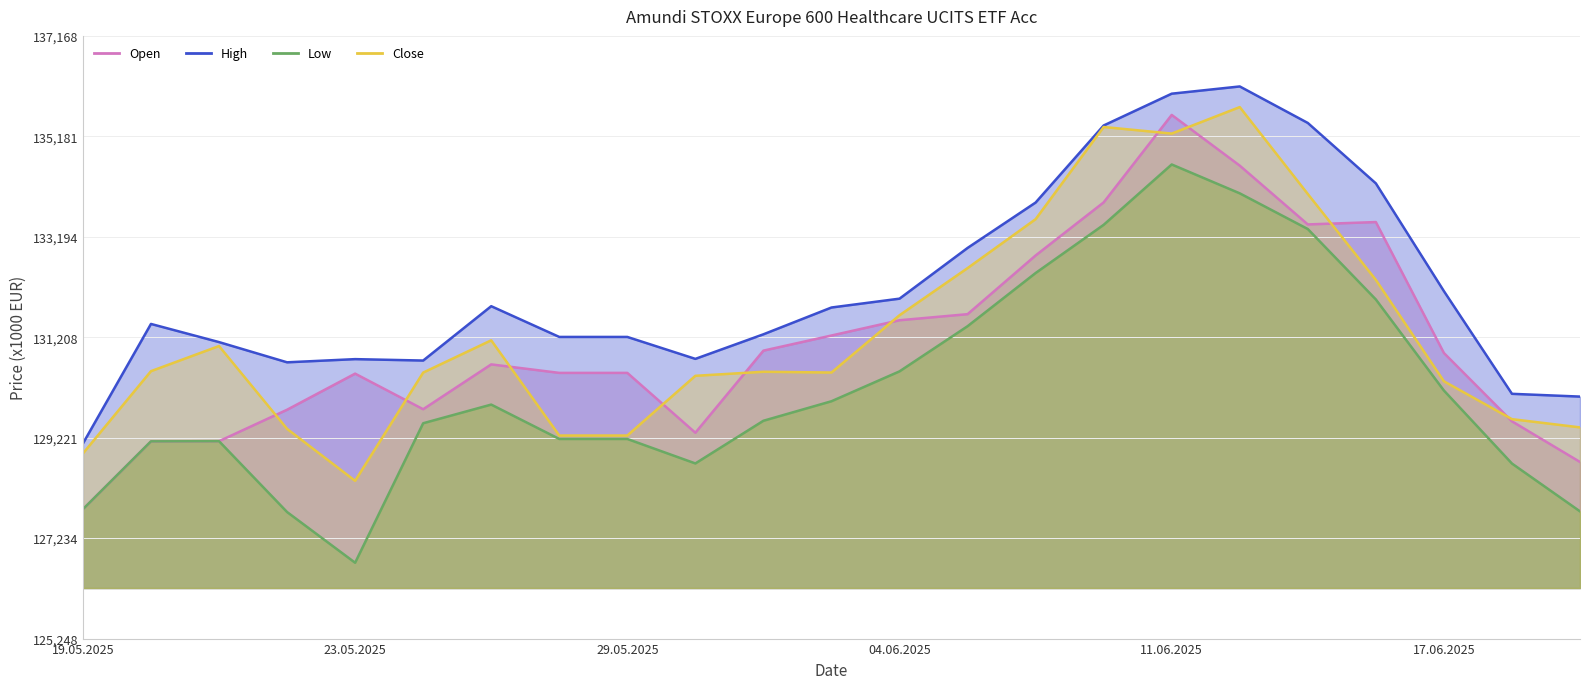

The value of Low at 04.06.2025 is 130533. True or false?

True